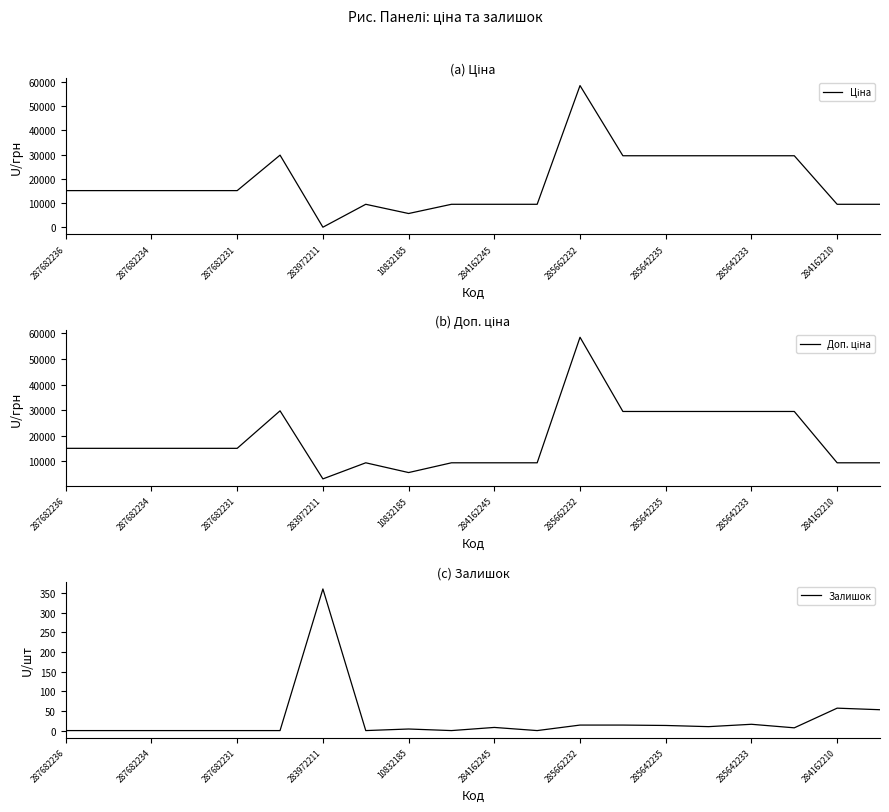

Is it true that Залишок equals 89 at 284162210?

False